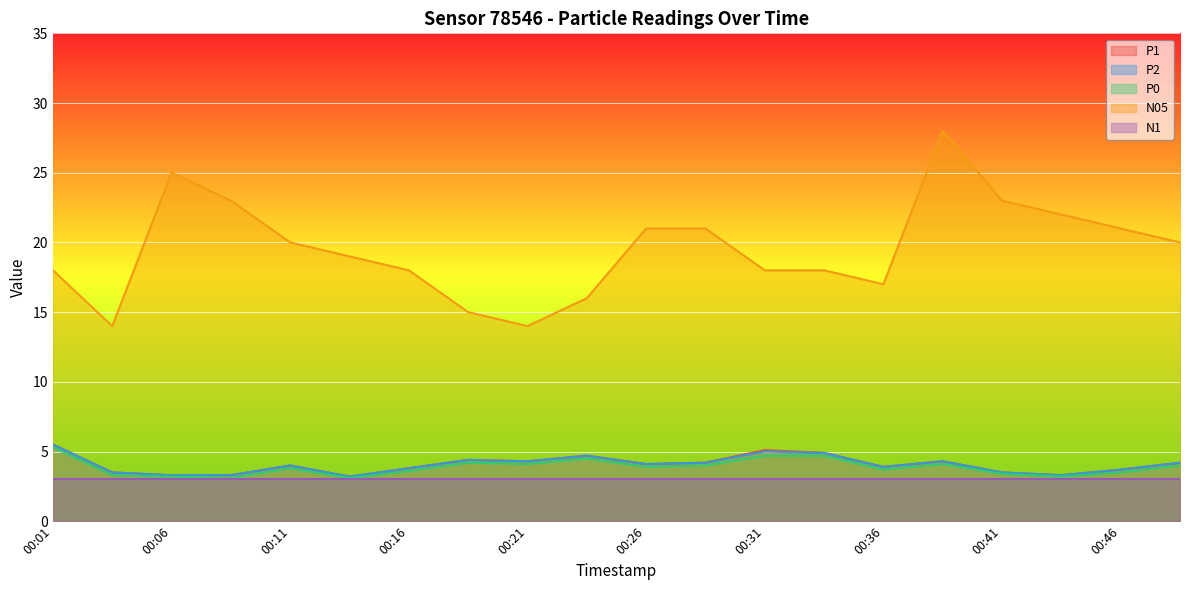

Which series has the widest spread of values?

N05